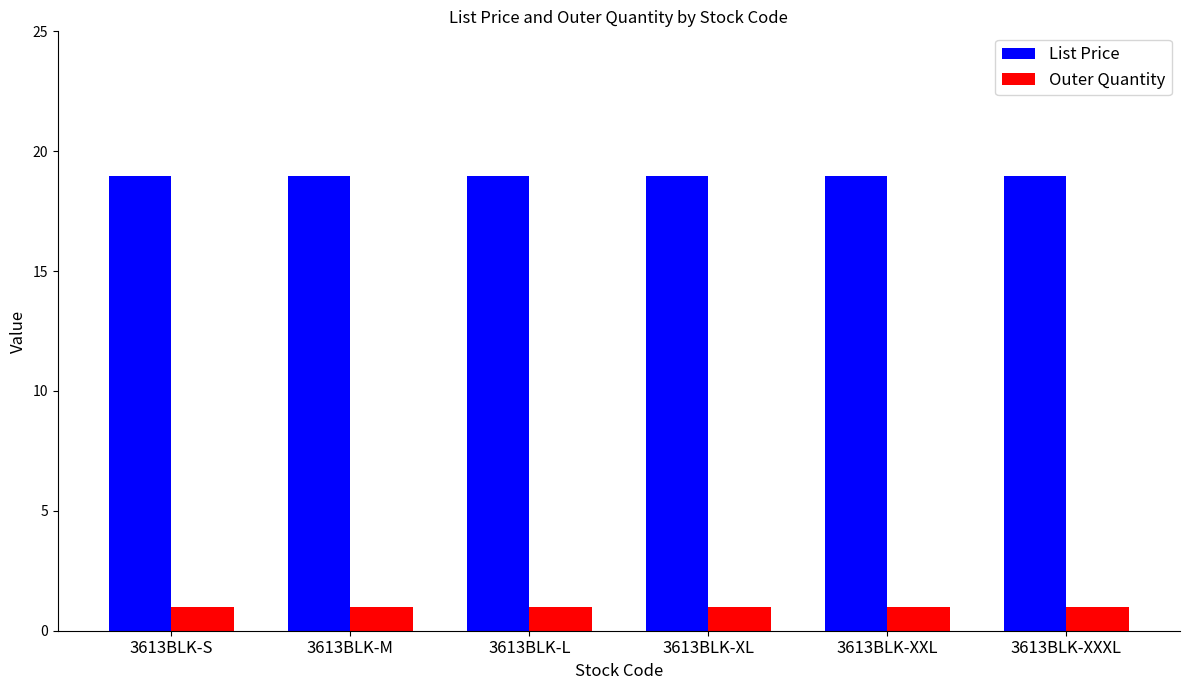

Is the value of Outer Quantity at 3613BLK-S greater than the value of List Price at 3613BLK-S?

No